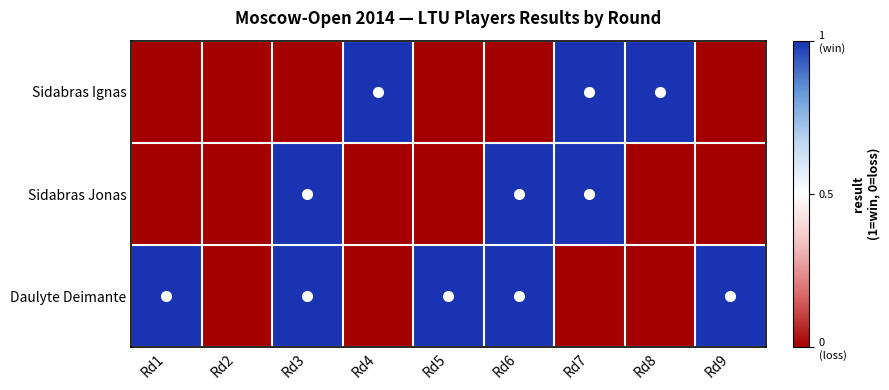

Which series has the widest spread of values?

Sidabras Ignas